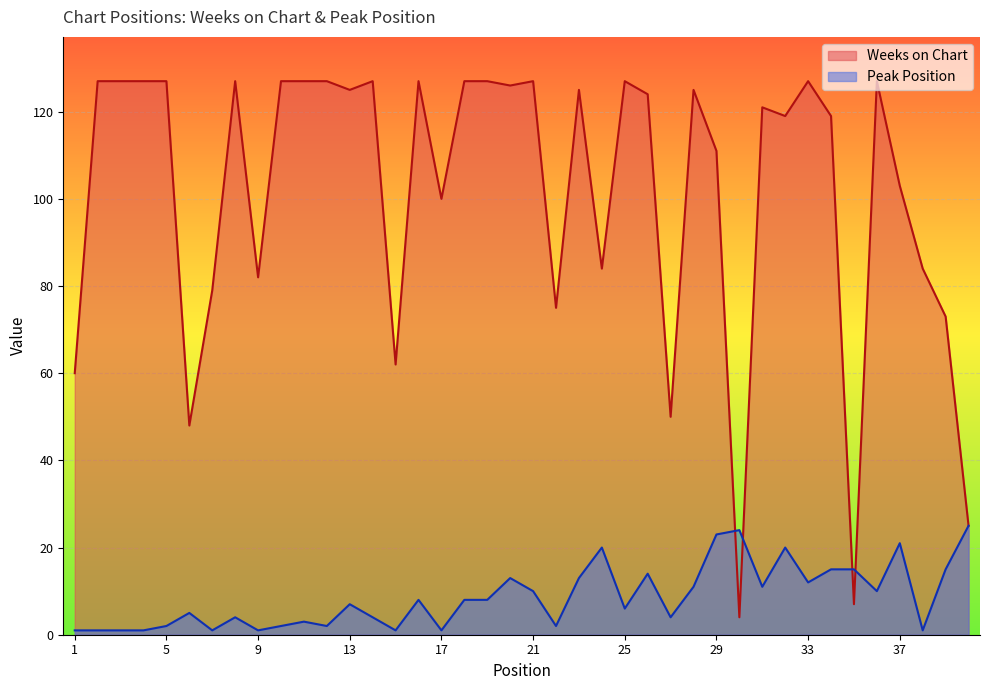

How many lines are shown in the chart?

2